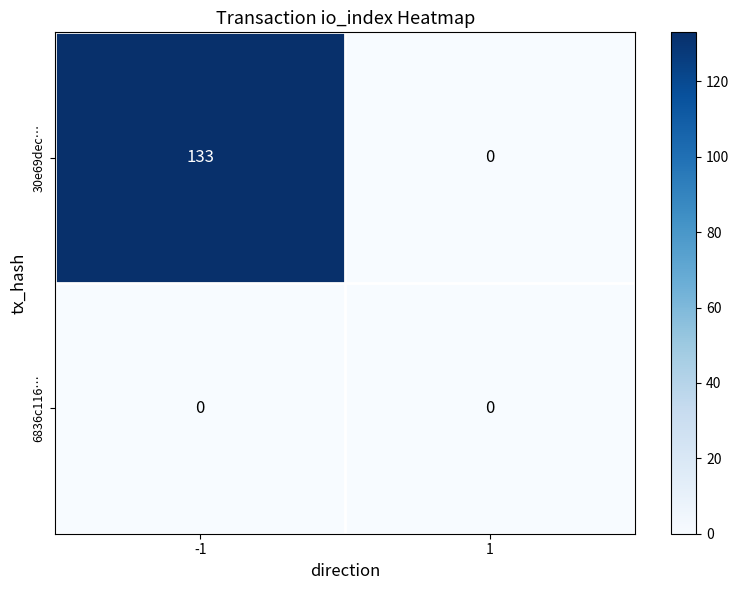

Reading left to right, list all the values displayed in this chart.

30e69dec…: -1=133	1=0
6836c116…: -1=0	1=0